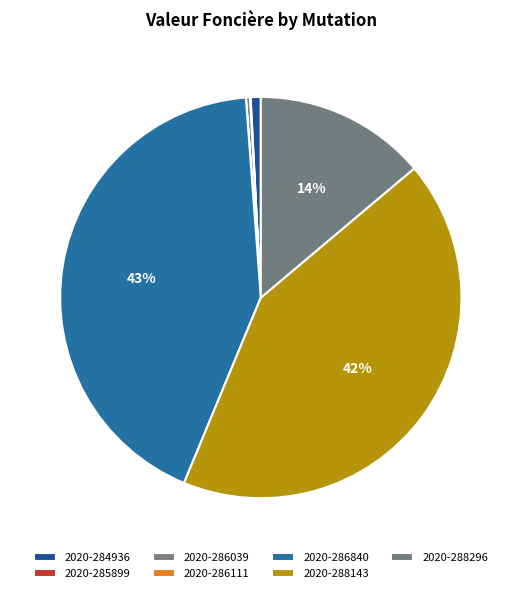

To the nearest percent, what is the average slice percentage?

14%